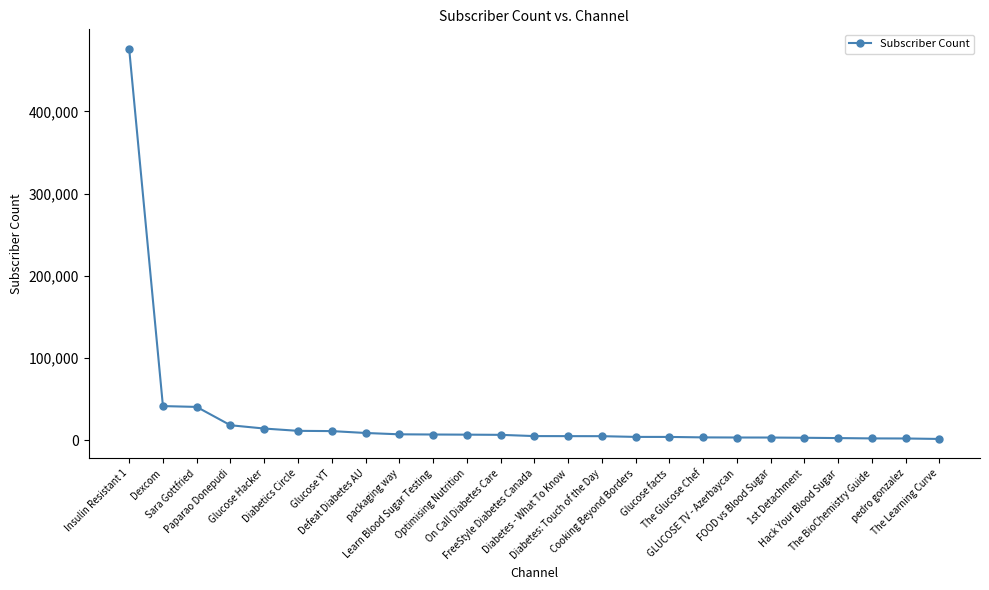

What is the change in value from Defeat Diabetes AU to The BioChemistry Guide?

-6610